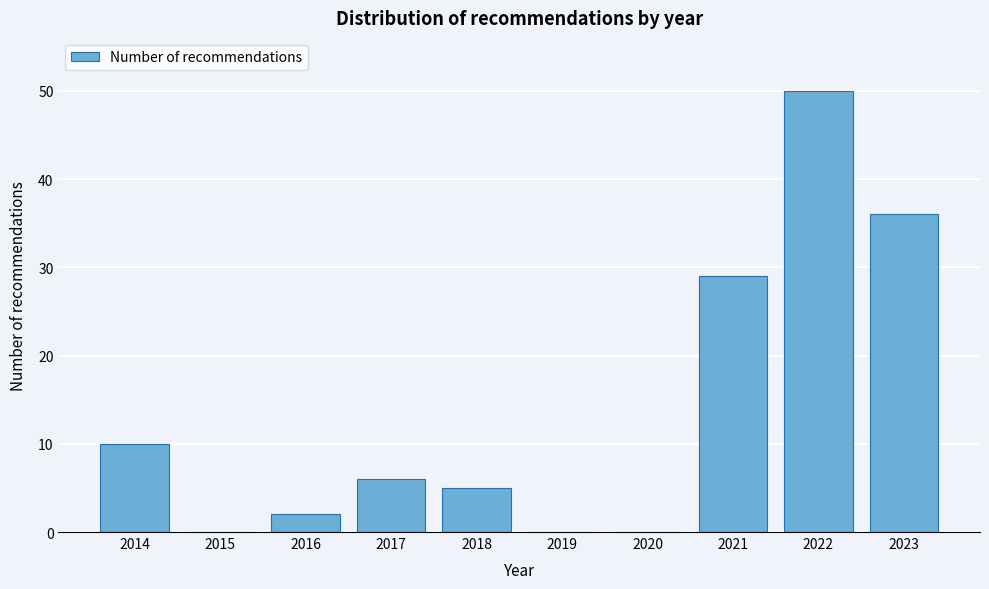

Reading left to right, list all the values displayed in this chart.

2014=10	2015=0	2016=2	2017=6	2018=5	2019=0	2020=0	2021=29	2022=50	2023=36